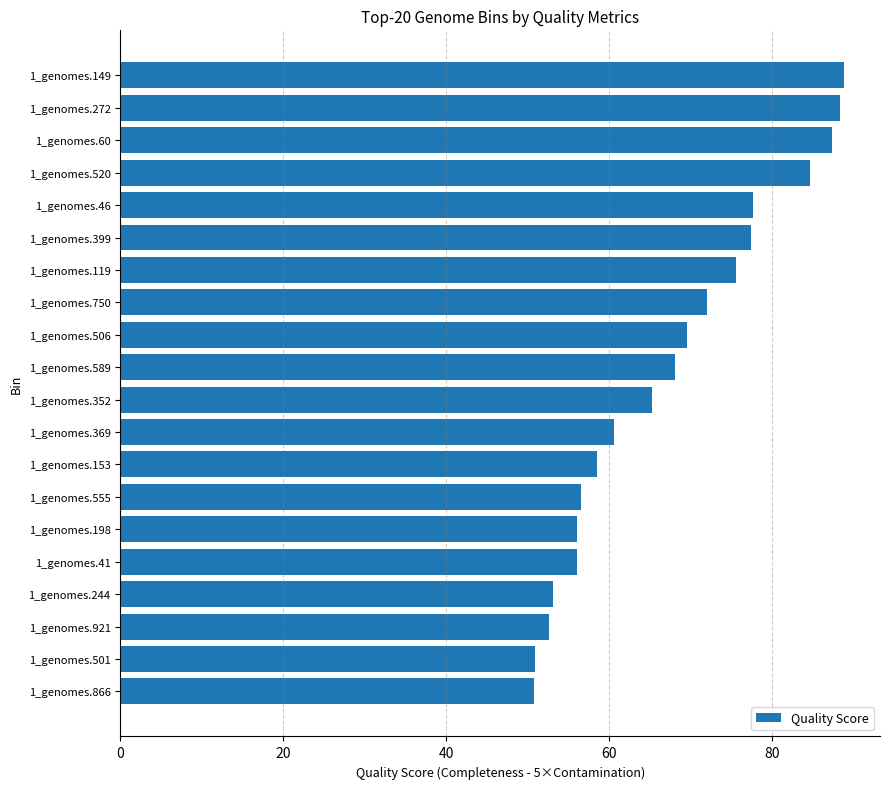

What is the difference between the values at 1_genomes.119 and 1_genomes.369?

14.9